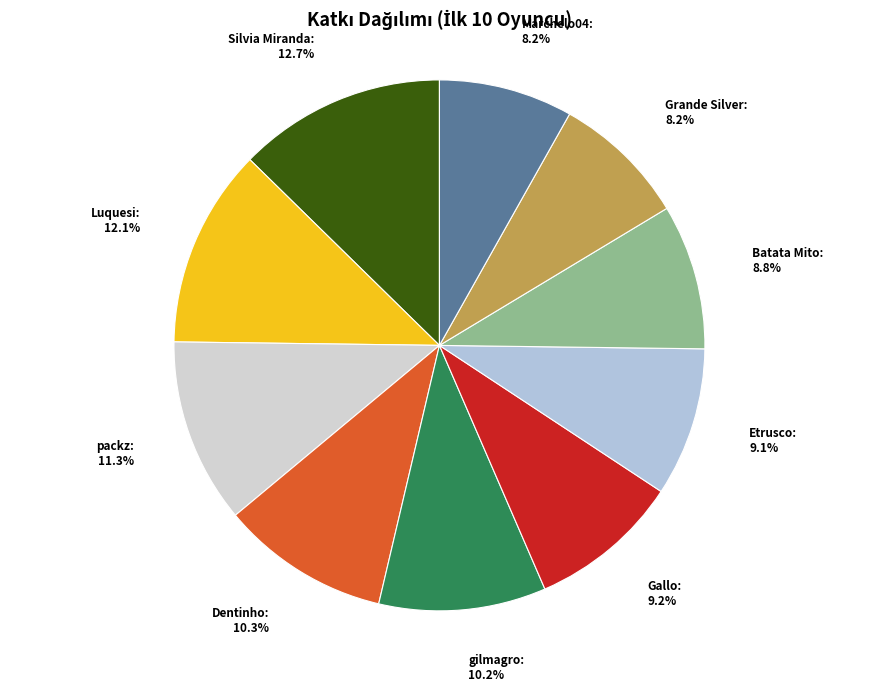

How many segments does this pie chart have?

10